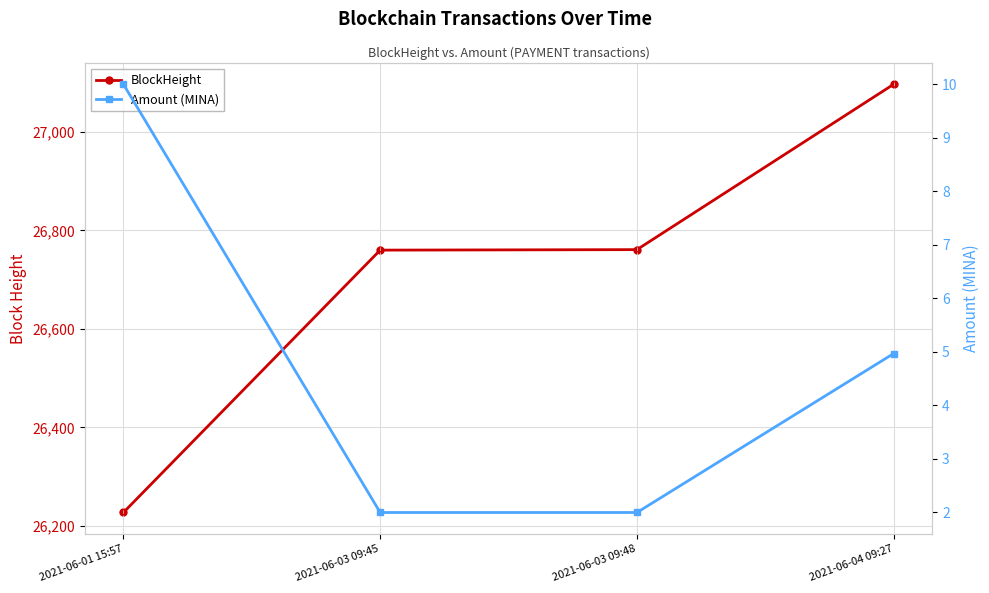

Where does the BlockHeight series first go above 26761?

2021-06-04 09:27